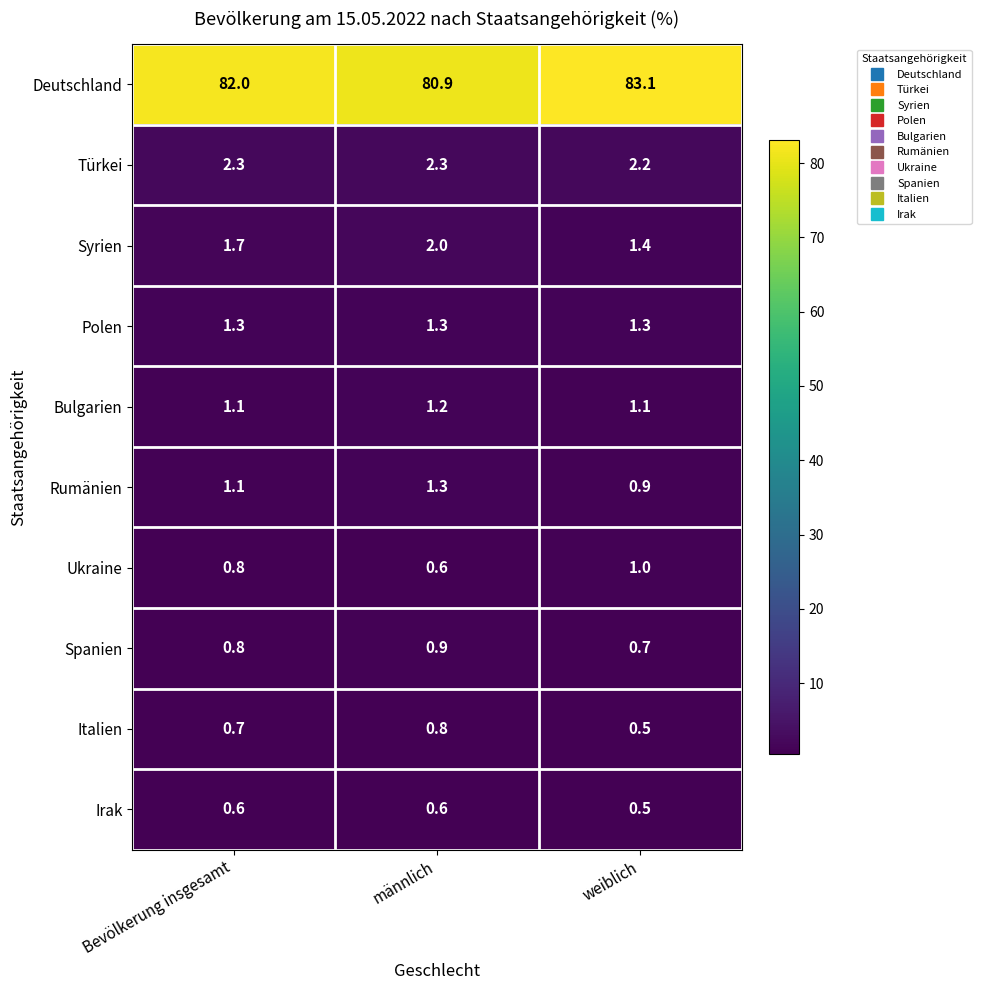

Rank the categories by Deutschland value from highest to lowest.

weiblich, Bevölkerung insgesamt, männlich